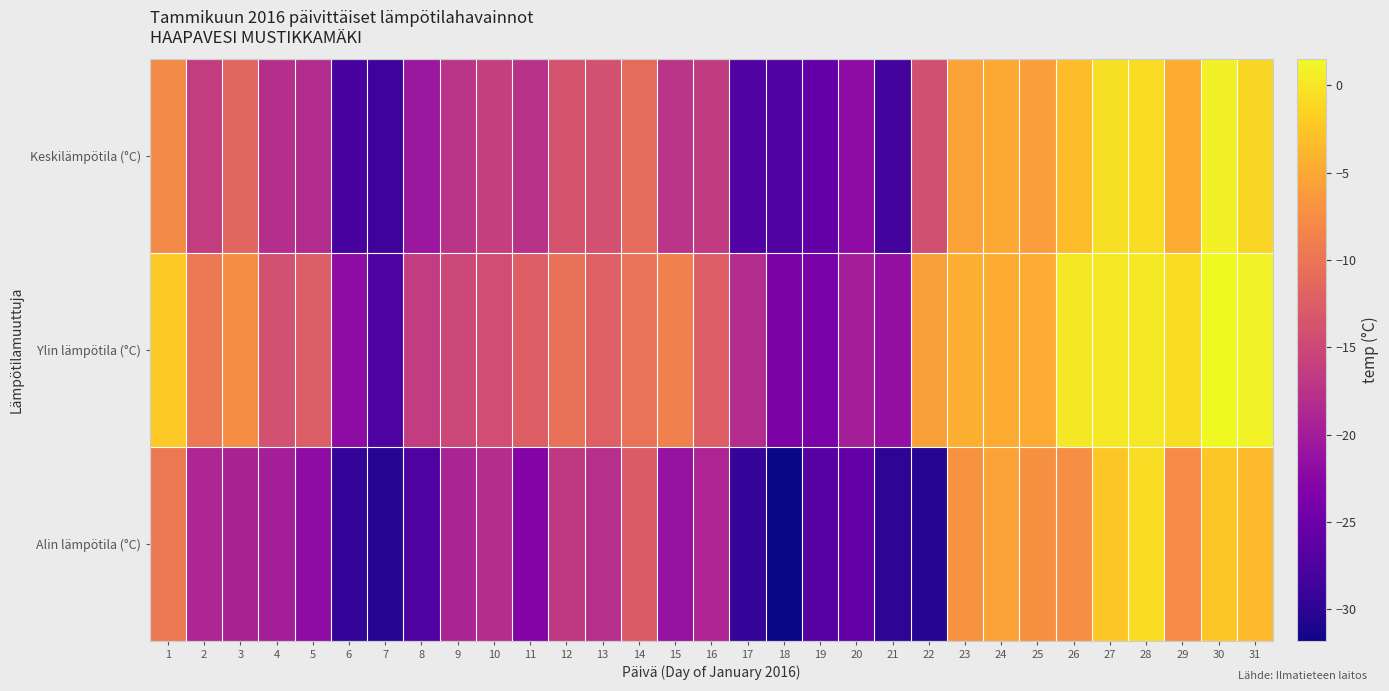

Which series has the largest range (max minus min)?

Alin lämpötila (°C)